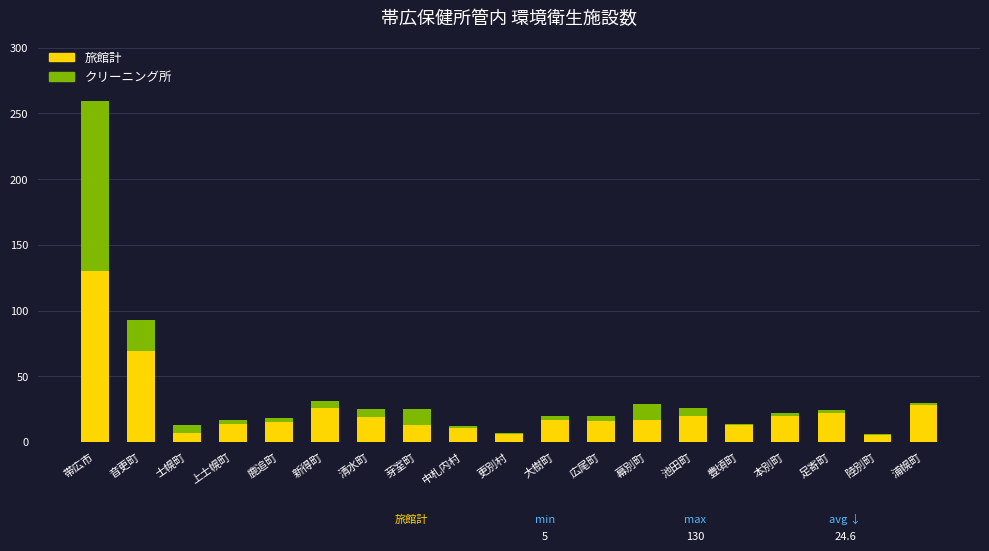

True or false: 旅館計 has a value of 11 at 中札内村.

True